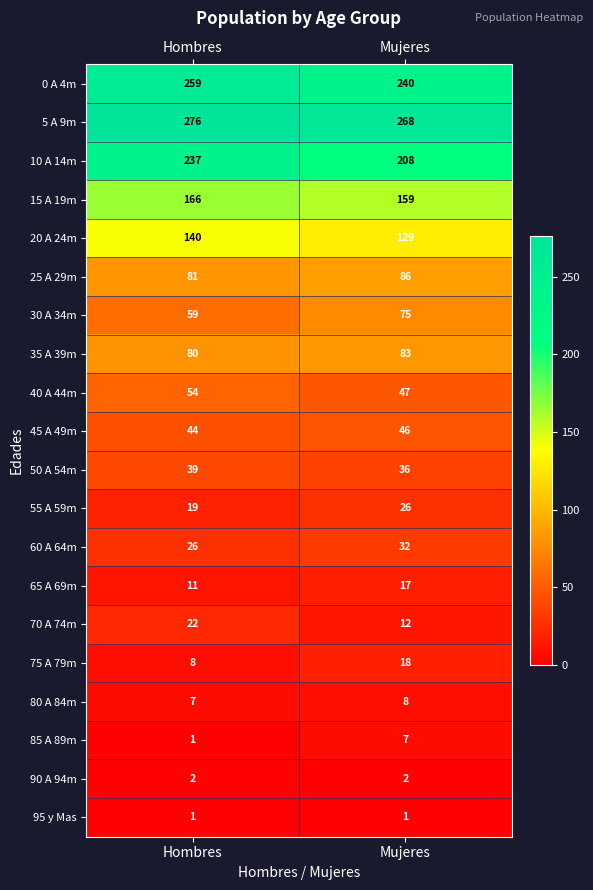

What is the maximum value shown in the chart?

276